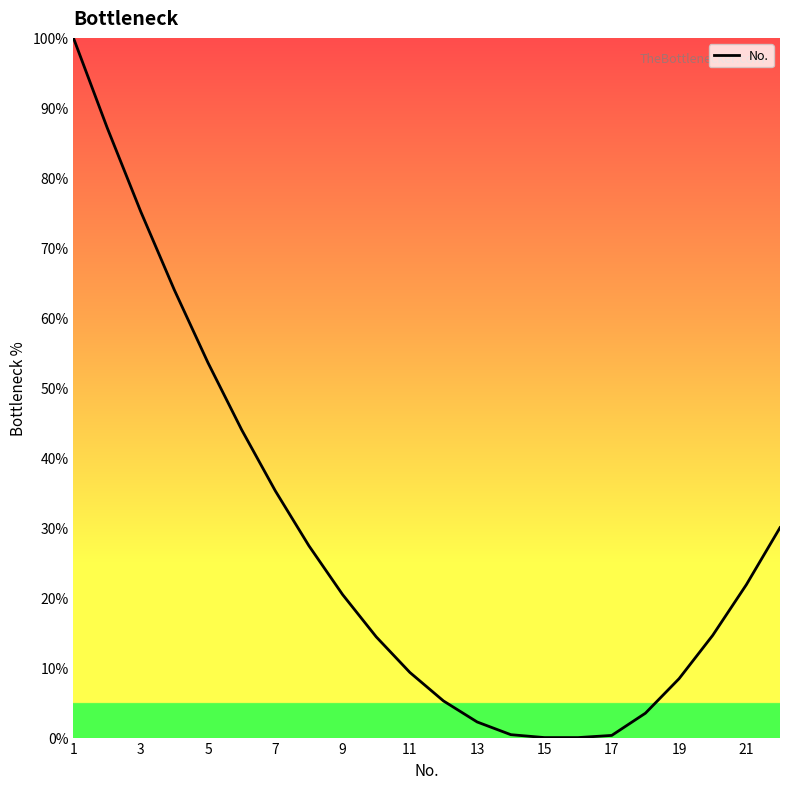

What is the greatest value displayed?

100.0